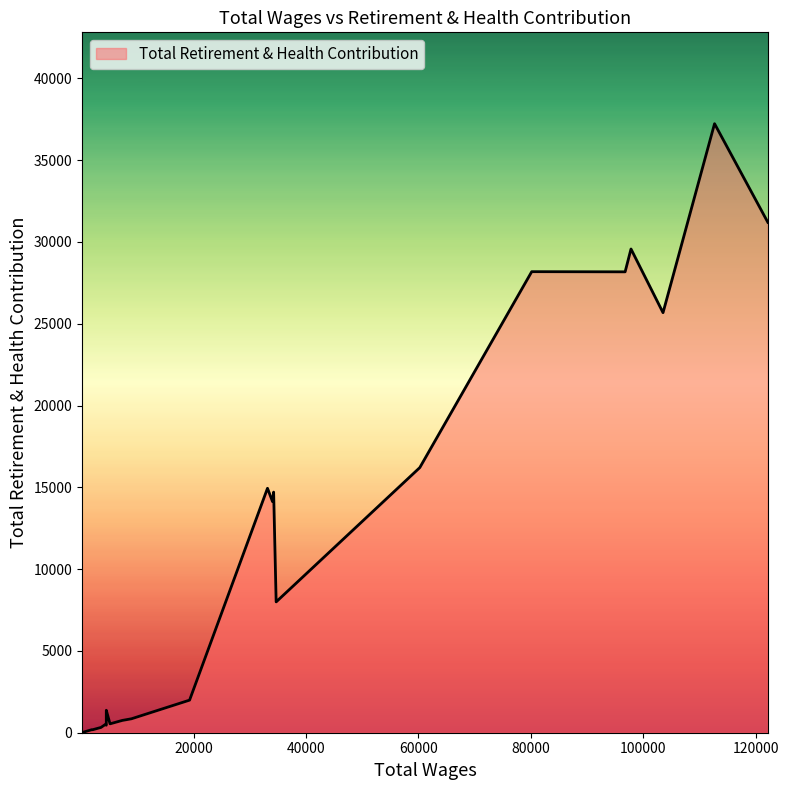

How many distinct data groups are displayed?

1